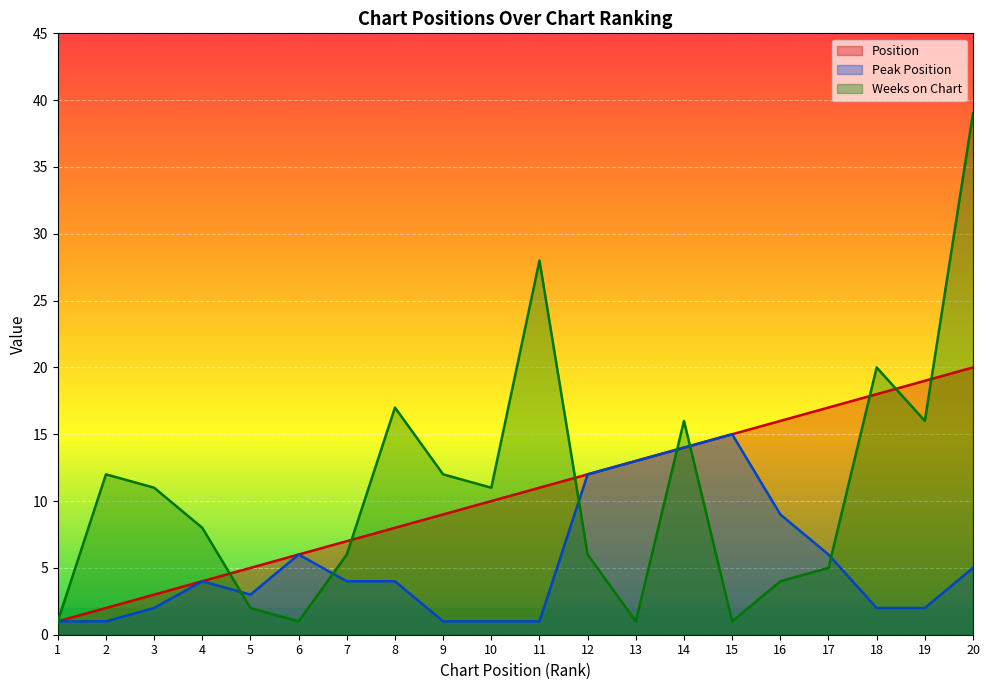

Which label corresponds to the largest value in the chart?

20